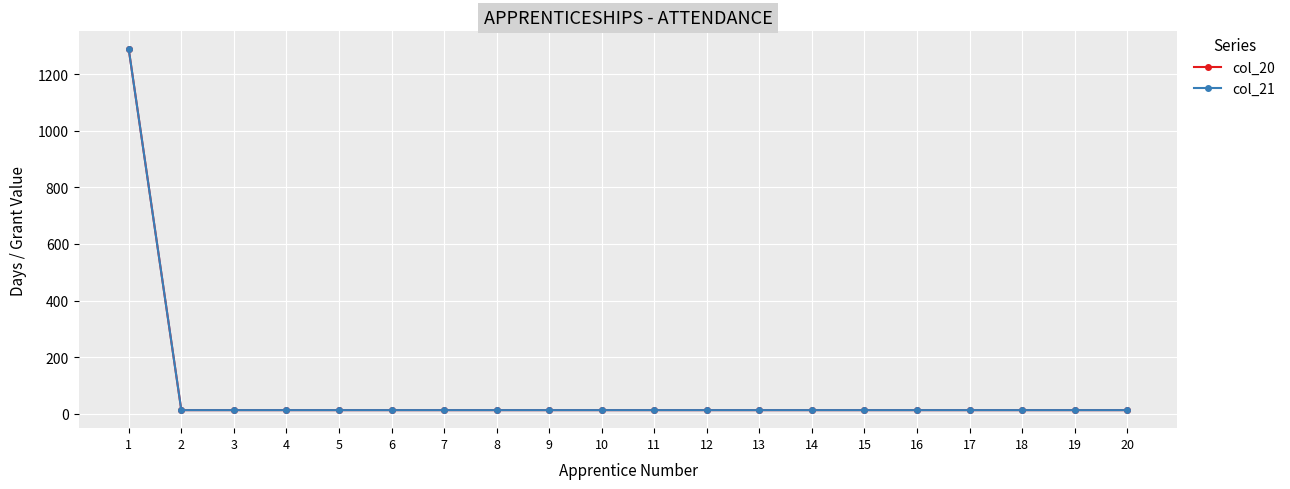

Read the col_21 value at 9, to the nearest 10.

10